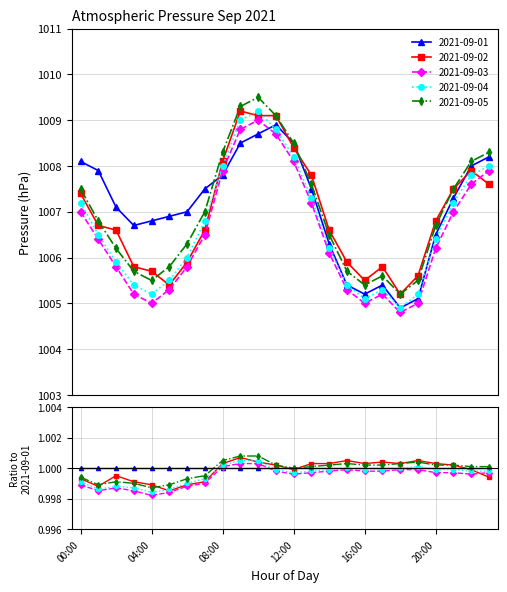

What is the label of the 21st point from the right?

03:00